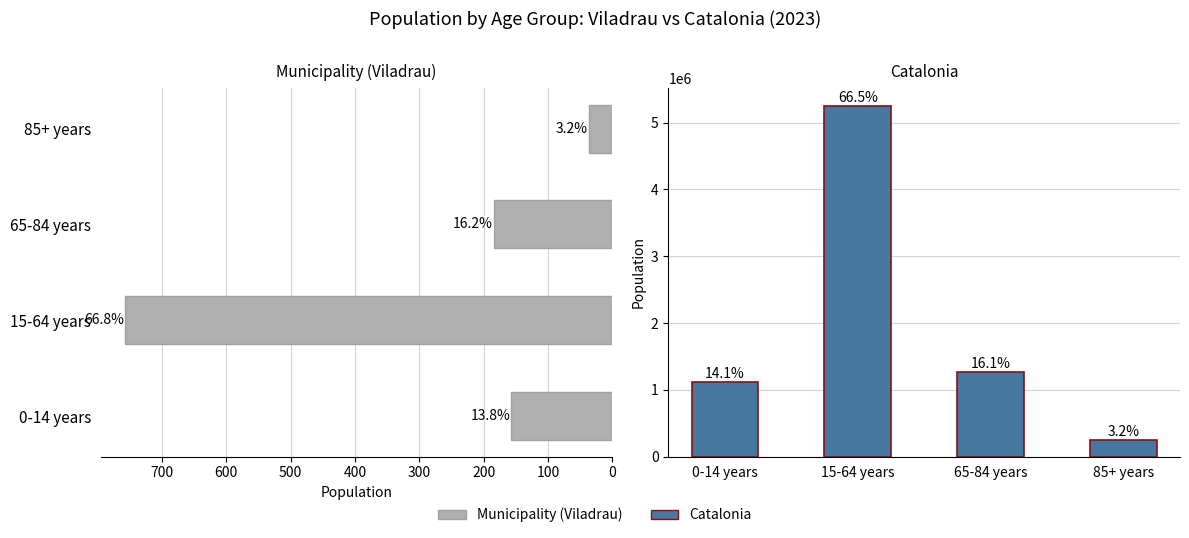

How many groups of bars are there?

4